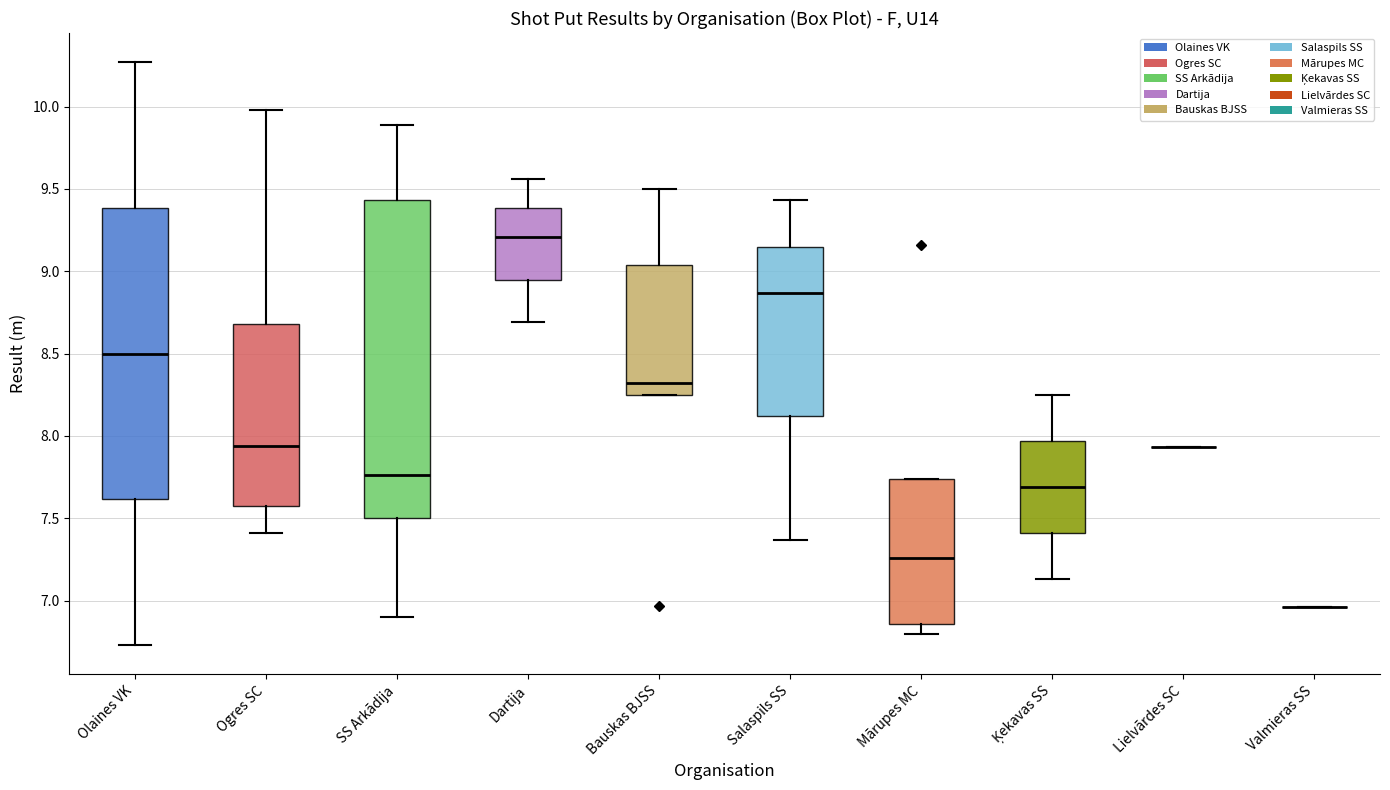

Reading left to right, read every box against the y-axis: the position of its median line, the range the box covers, and the ends of its whiskers. The values are not printed on the chart, so give them approximately, as read against the axis.

Olaines VK: median 8.50, box 7.60 to 9.40, whiskers 6.75 to 10.25
Ogres SC: median 7.95, box 7.60 to 8.70, whiskers 7.40 to 10.00
SS Arkādija: median 7.75, box 7.50 to 9.45, whiskers 6.90 to 9.90
Dartija: median 9.20, box 8.95 to 9.40, whiskers 8.70 to 9.55
Bauskas BJSS: median 8.30, box 8.25 to 9.05, whiskers 8.25 to 9.50
Salaspils SS: median 8.85, box 8.10 to 9.15, whiskers 7.35 to 9.45
Mārupes MC: median 7.25, box 6.85 to 7.75, whiskers 6.80 to 7.75
Ķekavas SS: median 7.70, box 7.40 to 7.95, whiskers 7.15 to 8.25
Lielvārdes SC: box collapsed to a line at 7.95, whiskers 7.95 to 7.95
Valmieras SS: box collapsed to a line at 6.95, whiskers 6.95 to 6.95